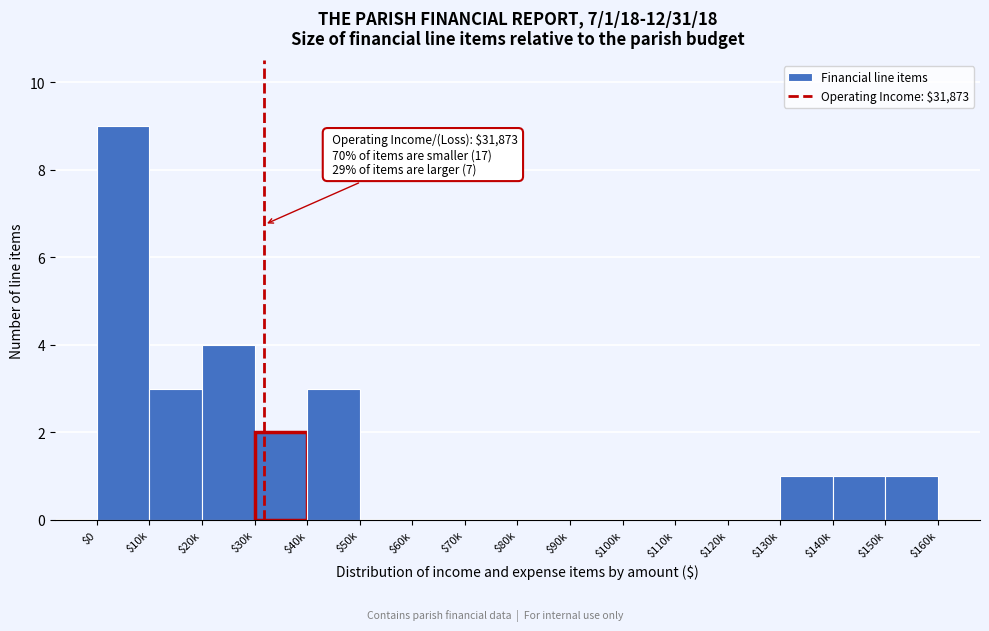

At which category does the chart reach its peak across all series?

$0